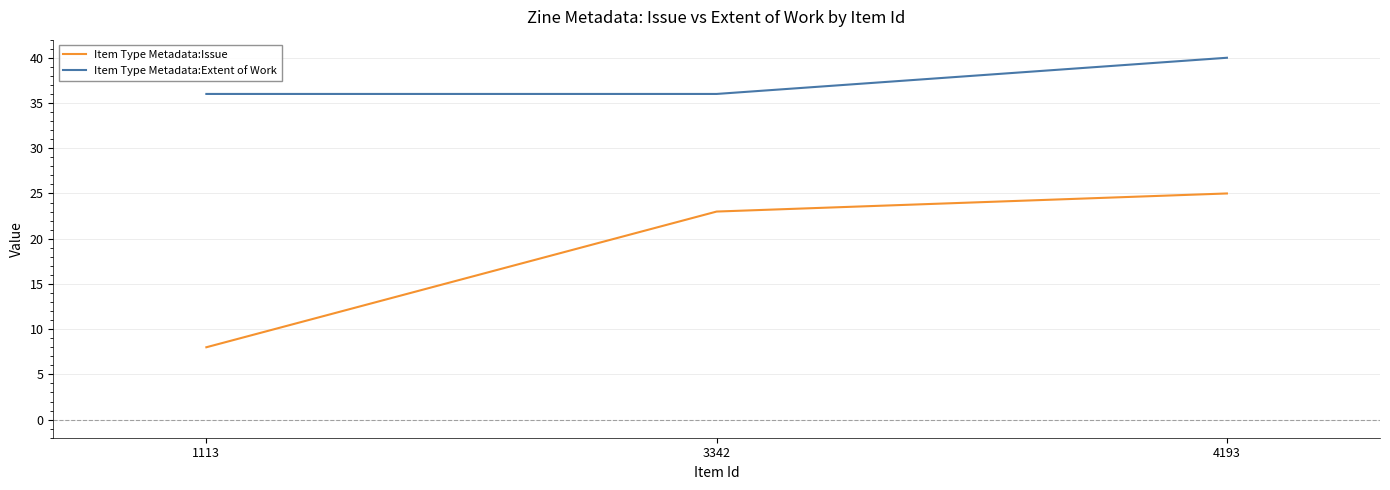

Which series has the largest range (max minus min)?

Item Type Metadata:Issue